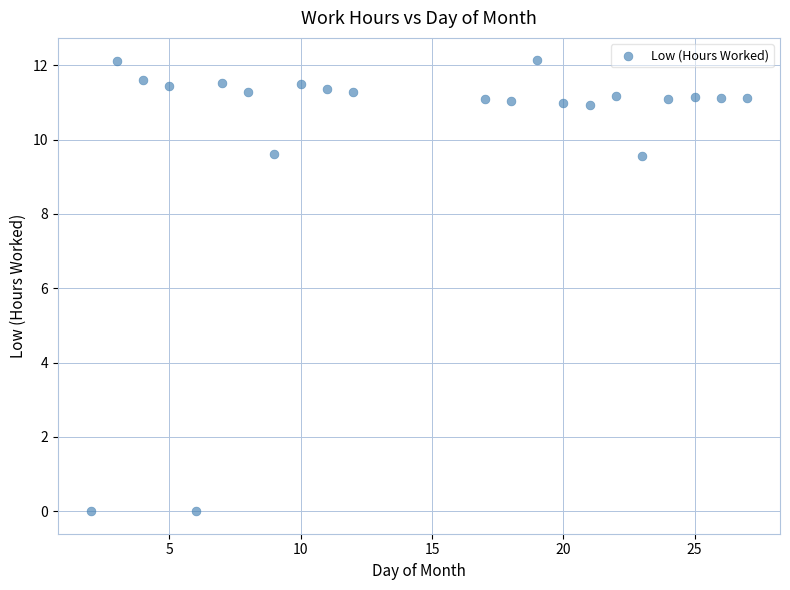

What is the range of Y values (max minus min)?

12.1